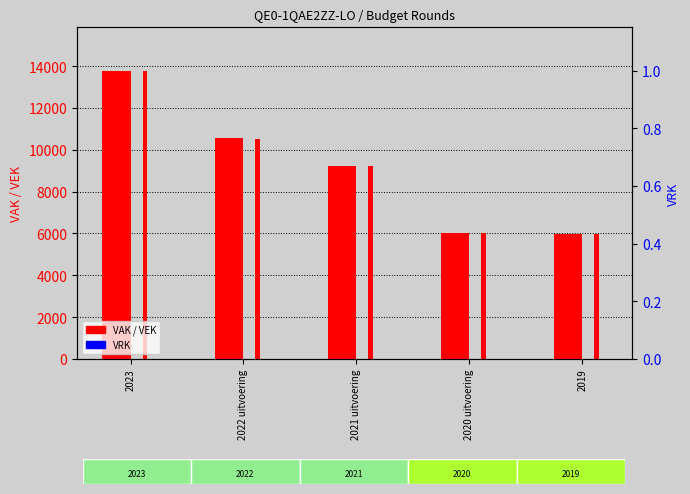

What is the minimum value for VEK?

5990